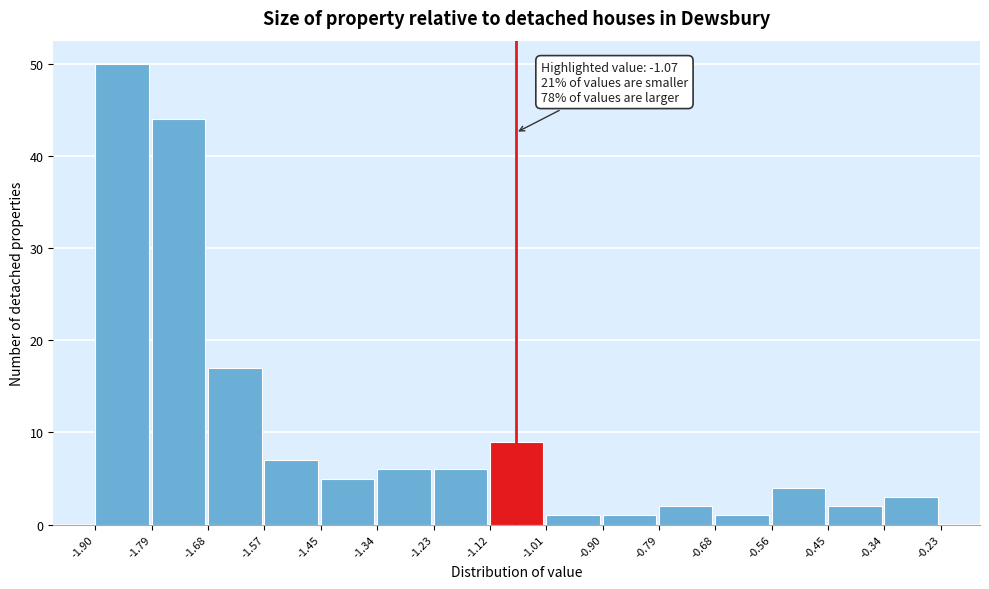

Over which range of the x-axis is the bar tallest?

-1.90 to -1.79